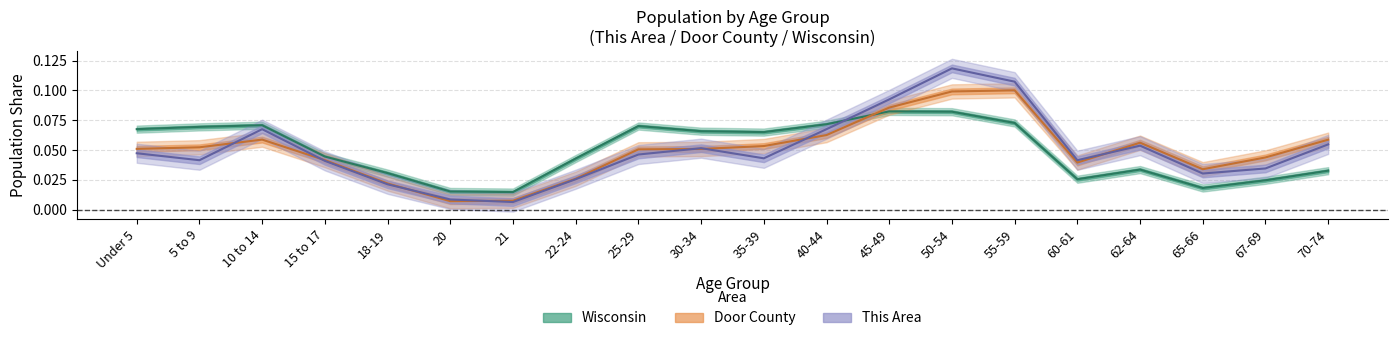

List the labels in order of Wisconsin value, largest first.

45-49, 50-54, 55-59, 40-44, 10 to 14, 25-29, 5 to 9, Under 5, 30-34, 35-39, 15 to 17, 22-24, 62-64, 70-74, 18-19, 60-61, 67-69, 65-66, 20, 21